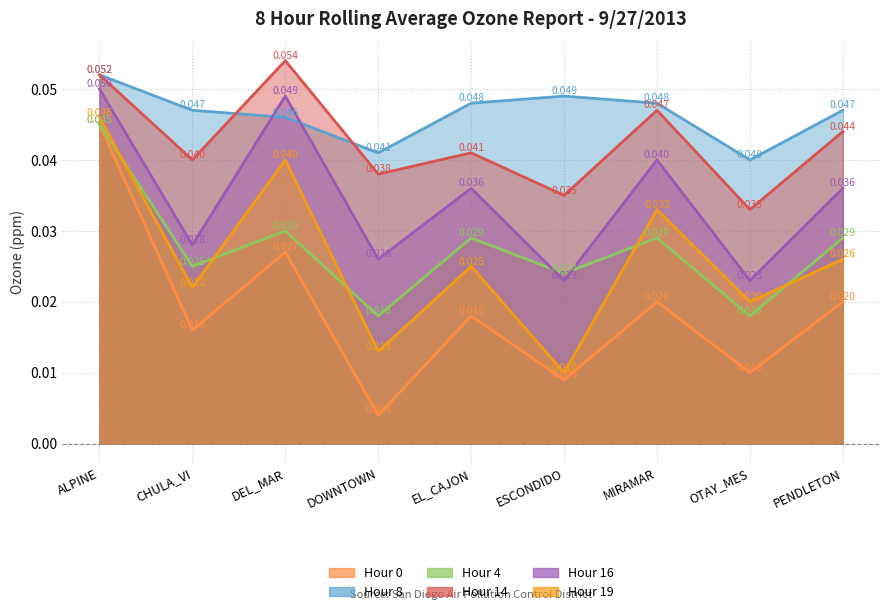

Is it true that Hour 16 equals 0.0 at ESCONDIDO?

False